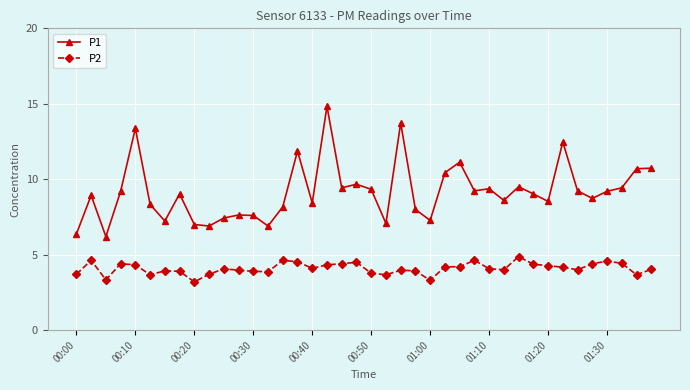

What is the difference between the second highest and second lowest values in the P2 series?

1.3